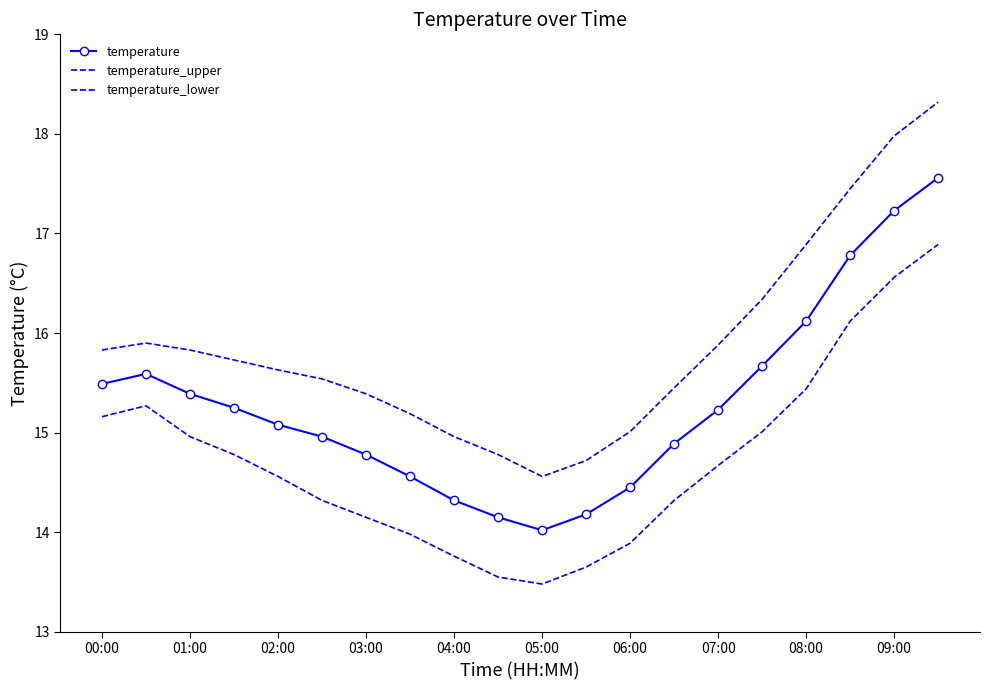

How many values in the temperature_lower series are below 14?

6